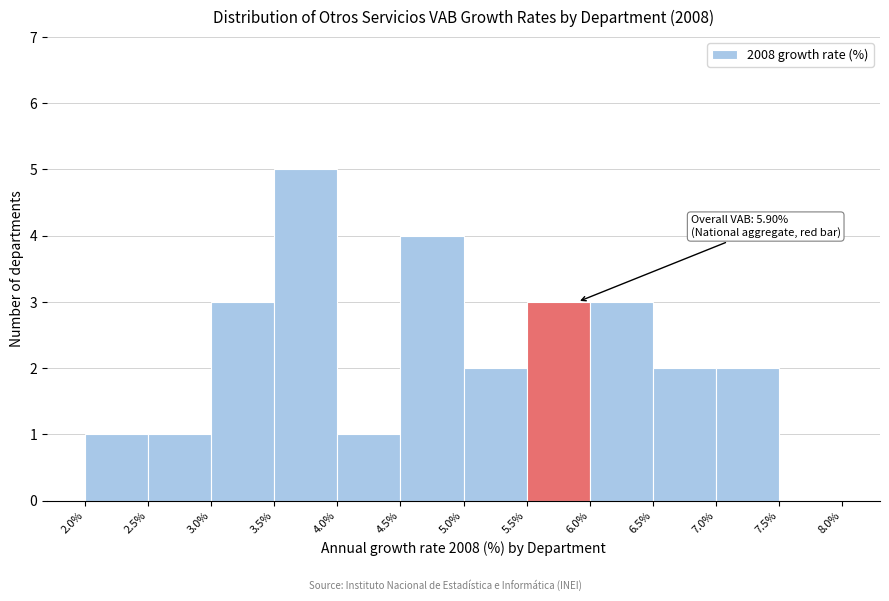

Over which range of the x-axis is the bar tallest?

3.5% to 4.0%